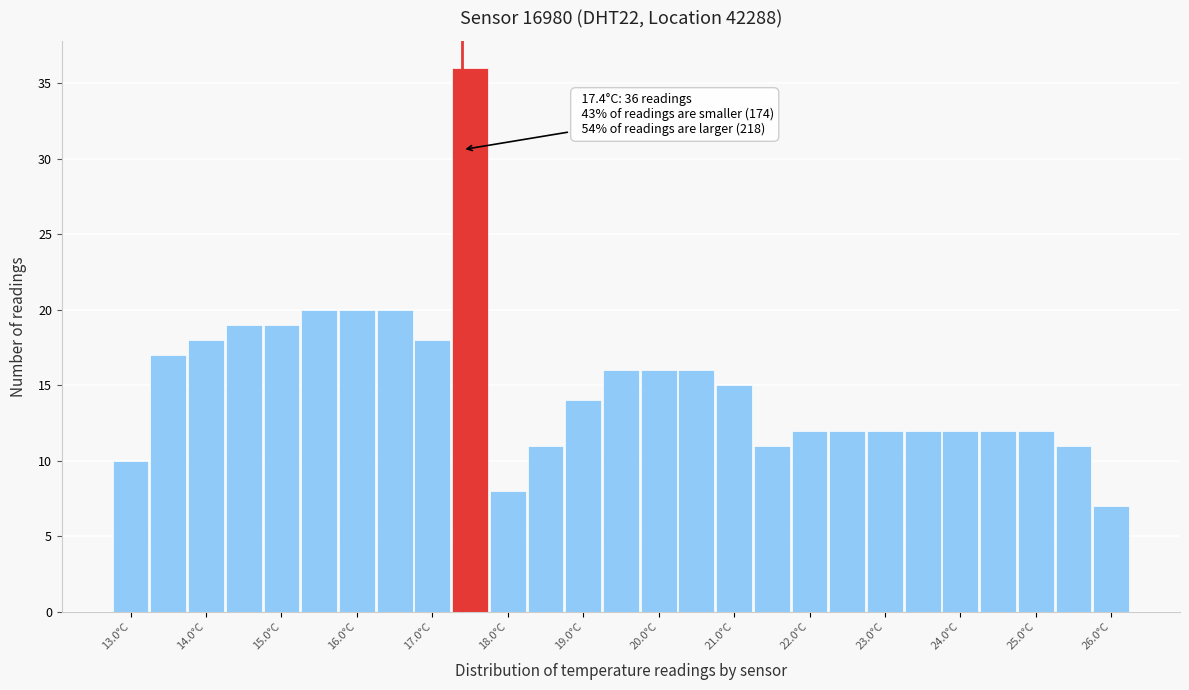

Over which range of the x-axis is the bar tallest?

17.25 to 17.75